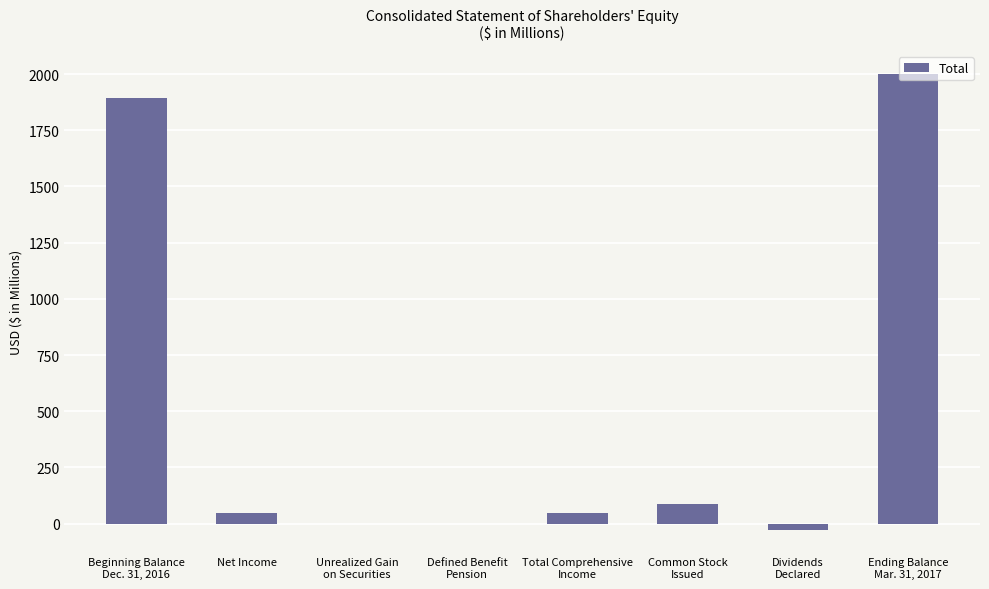

What is the maximum value shown in the chart?

2001.5